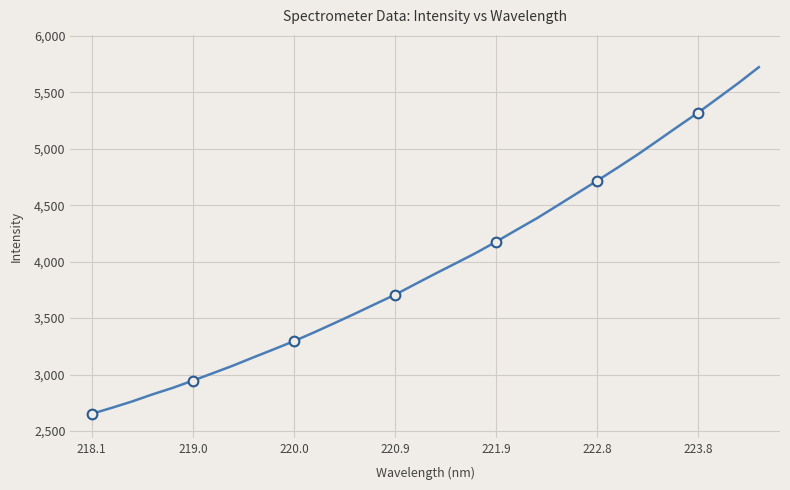

What is the greatest value displayed?

5723.4